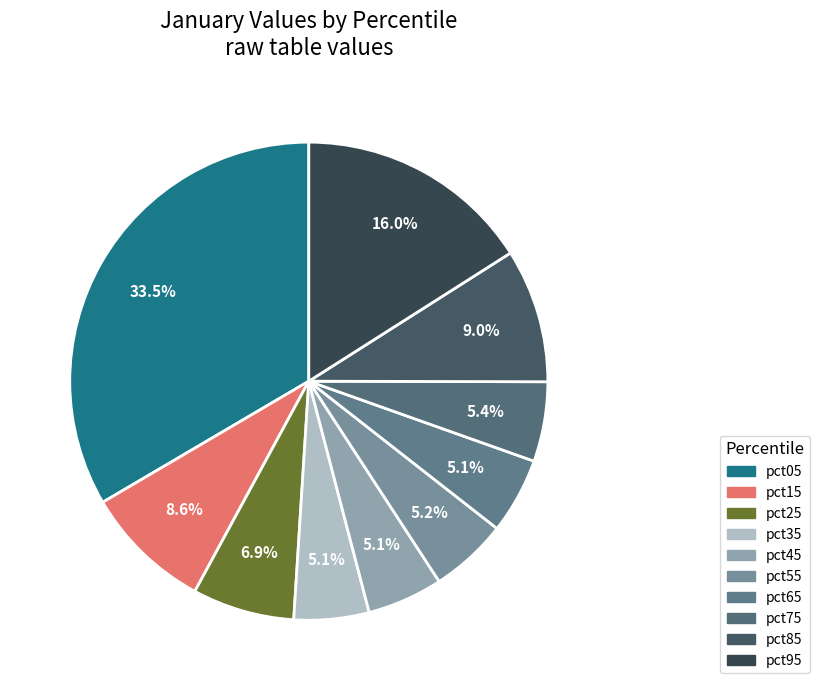

The pct25 slice represents 7% of the pie. True or false?

True